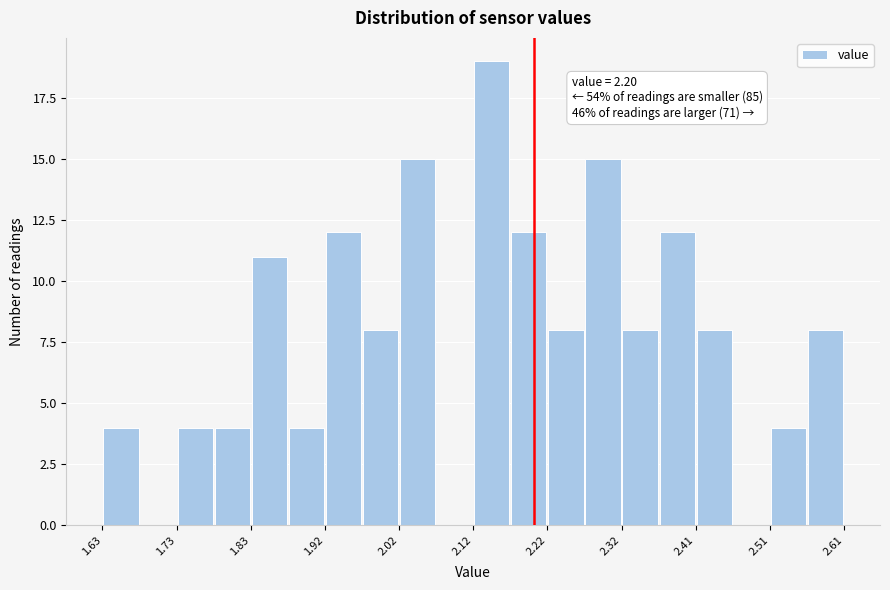

Over which range of the x-axis is the bar tallest?

2.120 to 2.169